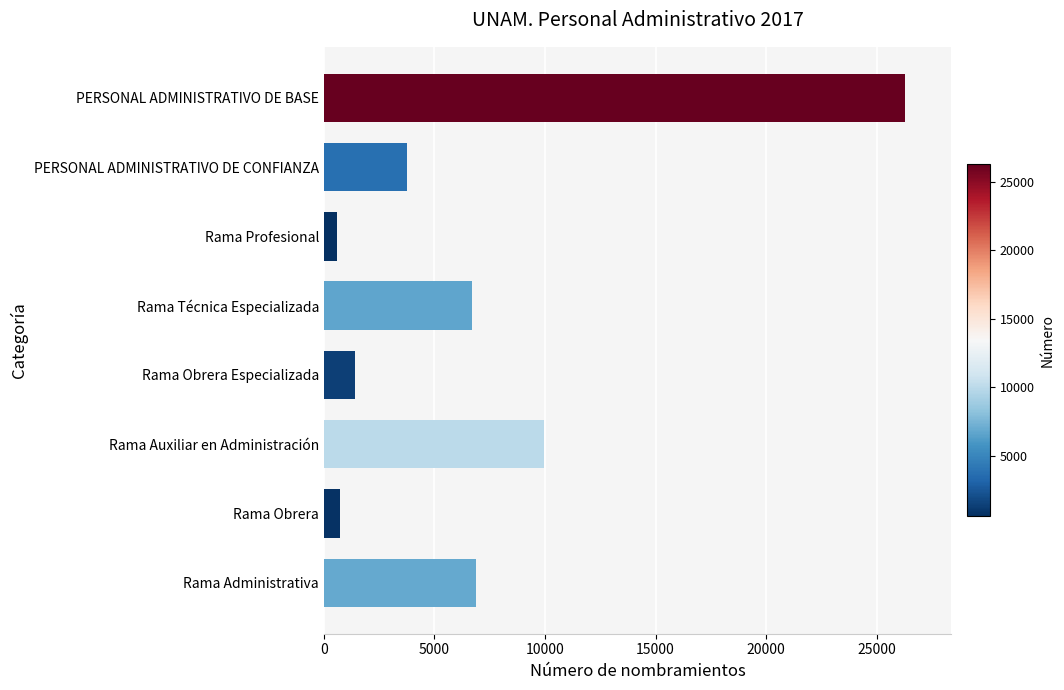

The chart shows a value of 6901 at Rama Administrativa. True or false?

True